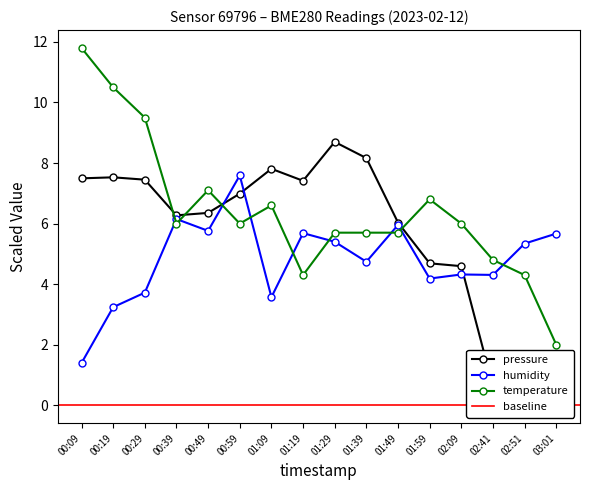

How many lines are shown in the chart?

3